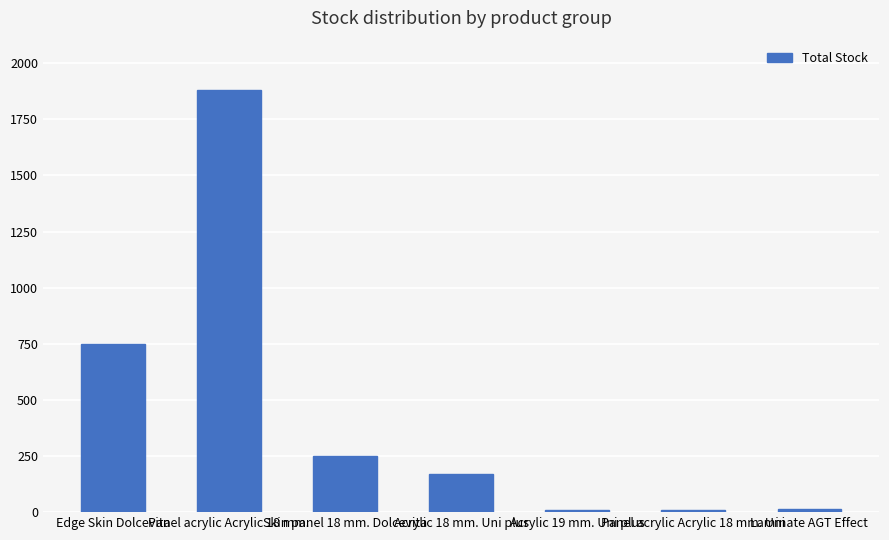

The value at Acrylic 19 mm. Uni plus is 11. True or false?

True